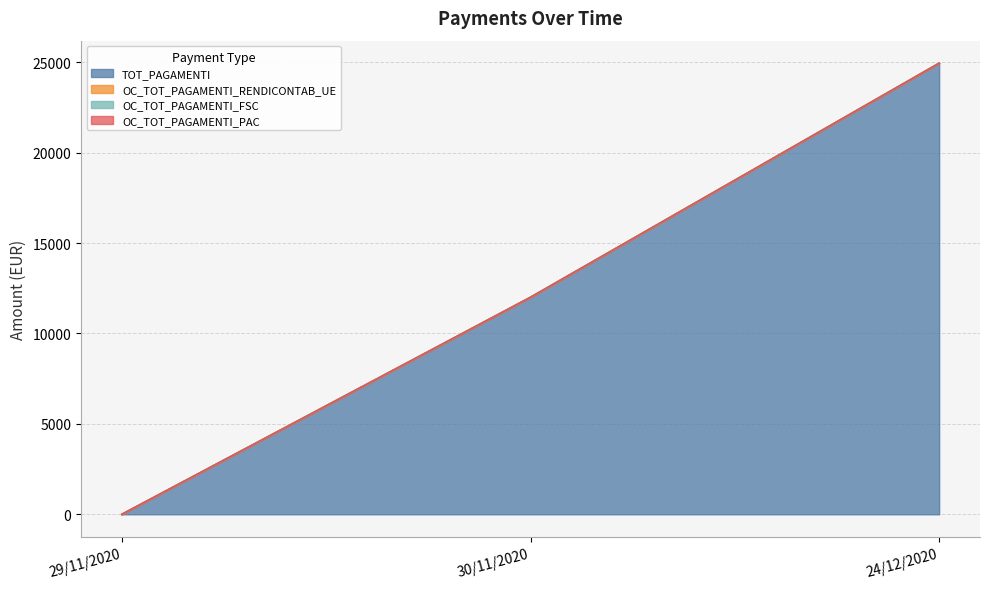

Where is OC_TOT_PAGAMENTI_PAC nearest to the value 0?

29/11/2020